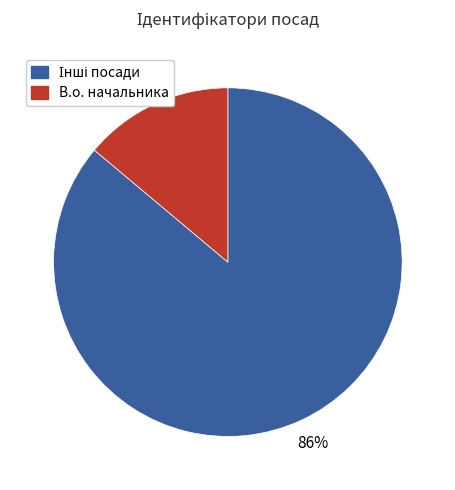

To the nearest percent, what is the average slice percentage?

50%